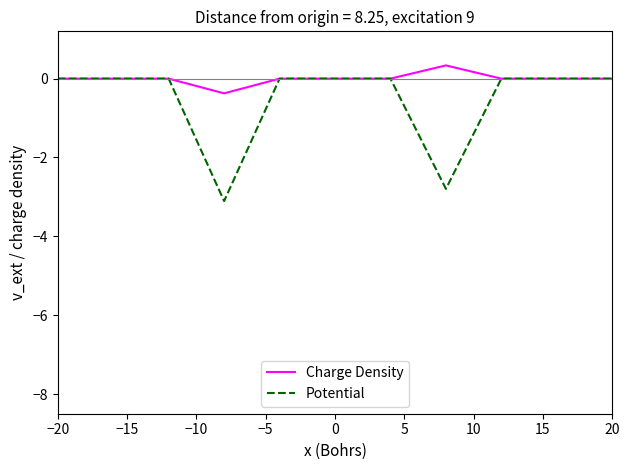

Which series has the largest range (max minus min)?

Potential